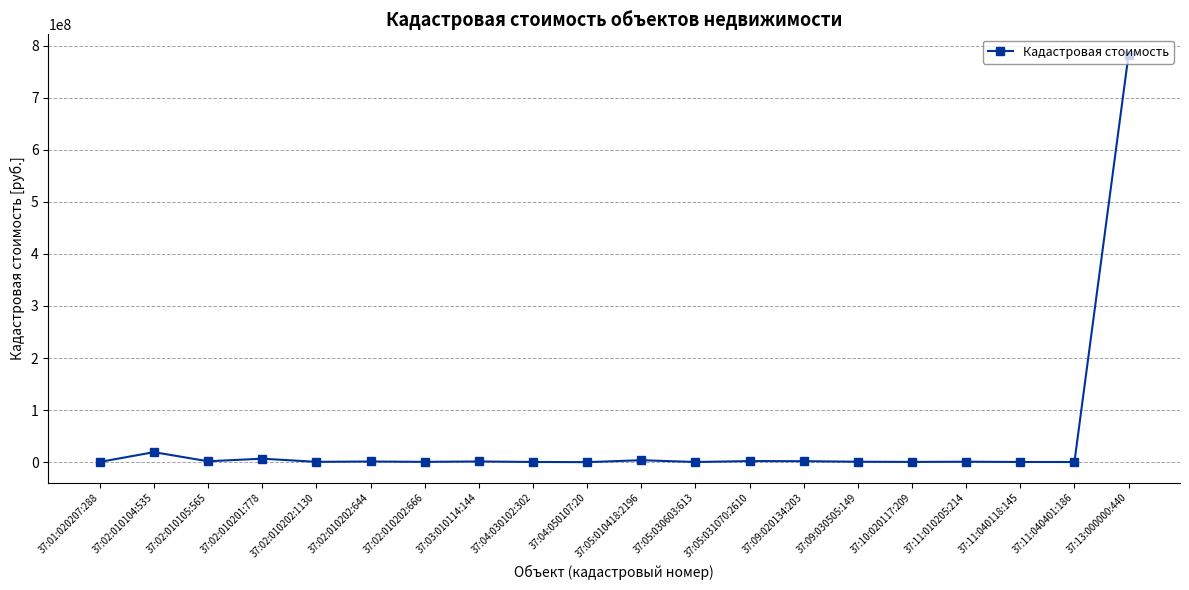

Which category has the highest value across all series?

37:13:000000:440